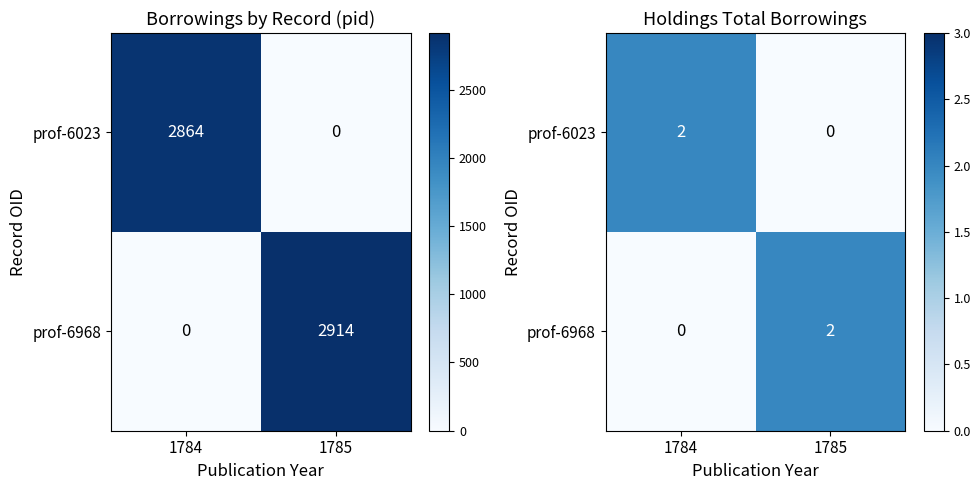

Which category has the lowest value across all series?

1785